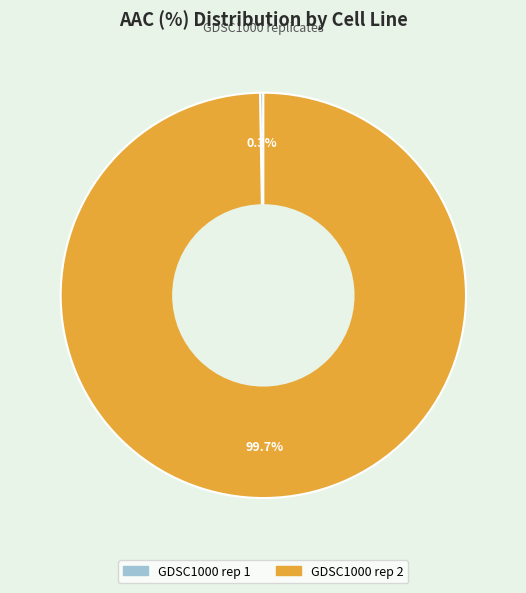

To the nearest percent, what is the difference between the largest and smallest slice percentages?

99%